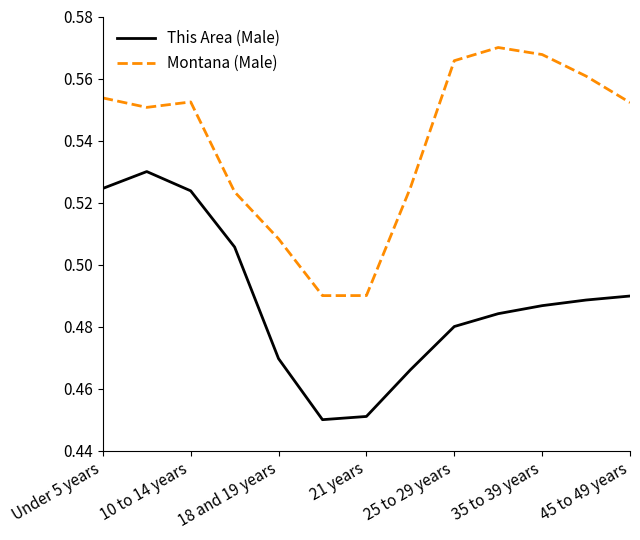

Does the chart display data point markers on the line(s)?

No